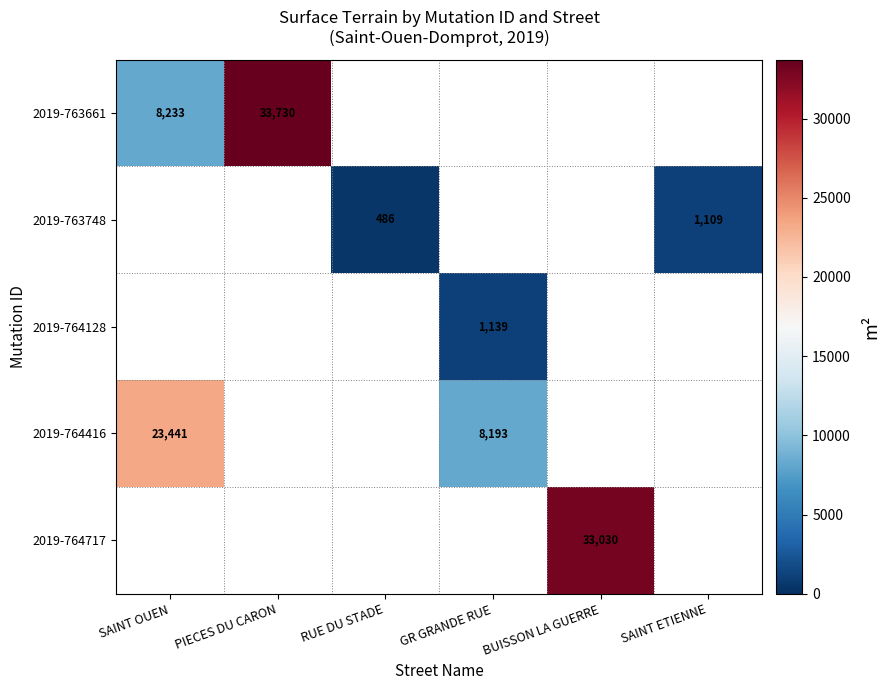

Is it true that 2019-764416 equals 40142 at SAINT OUEN?

False